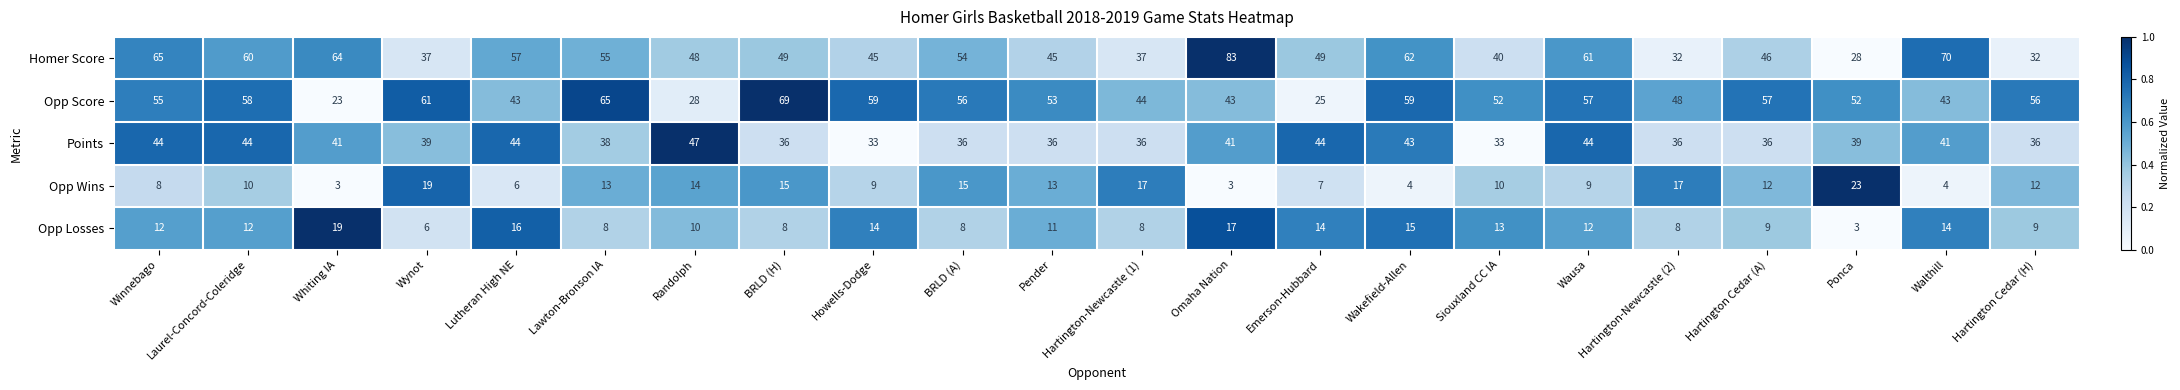

What is the difference between the maximum and minimum values in the Homer Score series?

55